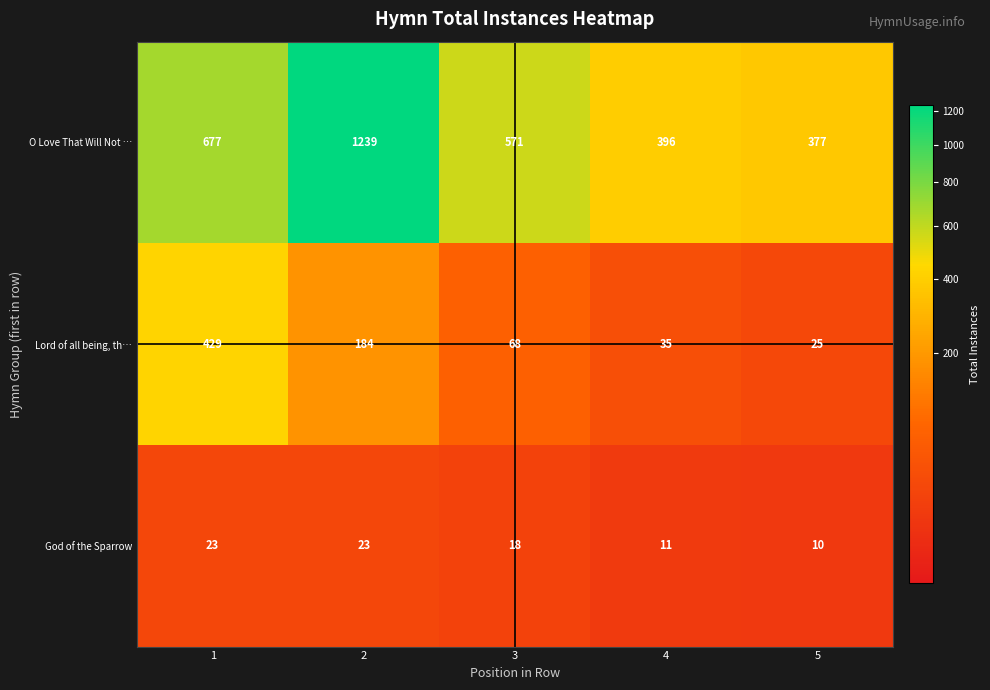

What is the approximate value of O Love That Will Not … at 3?

571